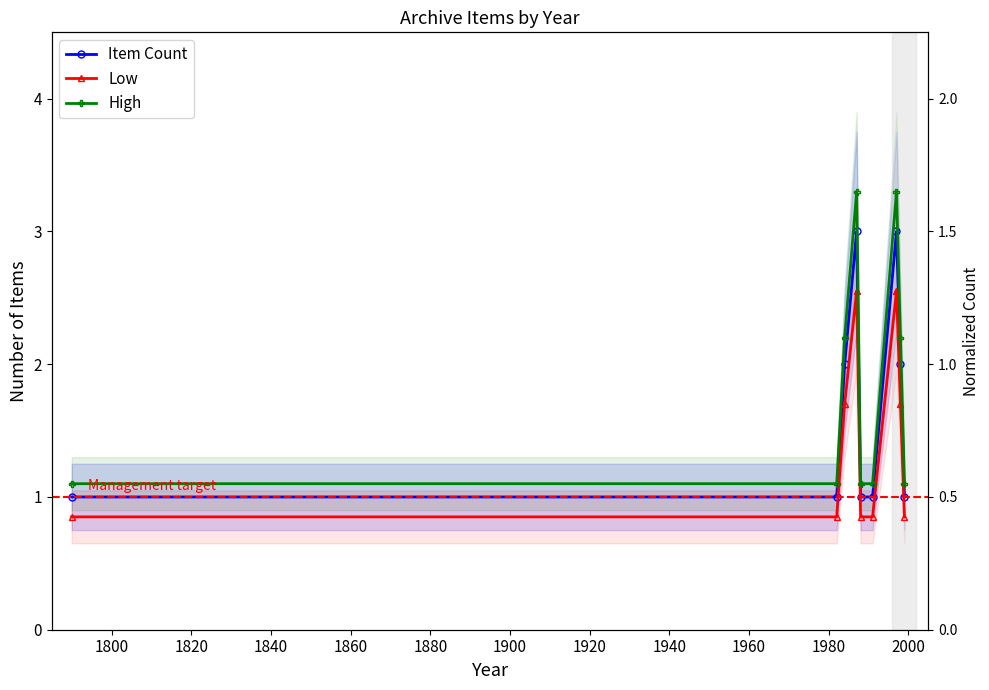

At 1880, list the series in order from smallest to largest.

Low, Item Count, High